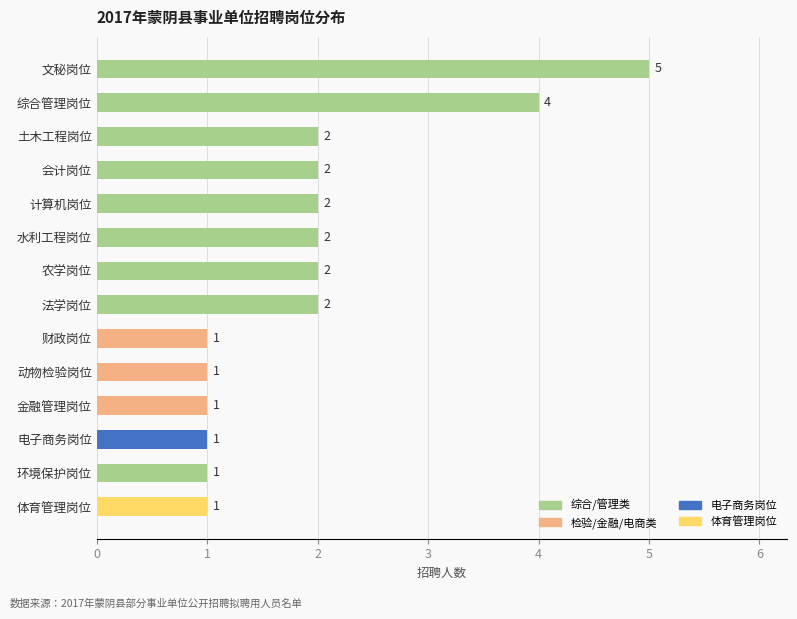

Are the bars horizontal?

Yes